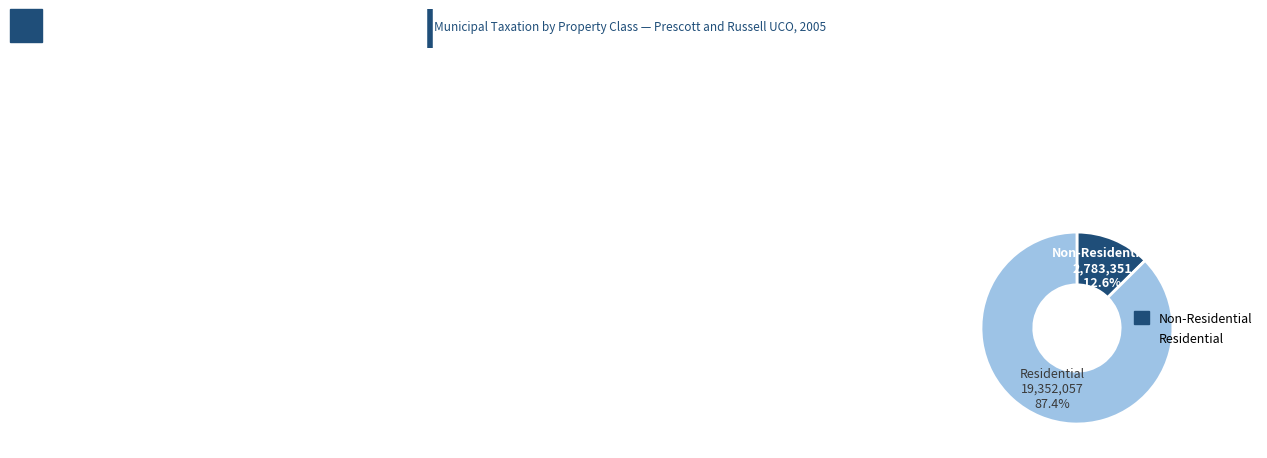

Does any single category account for the majority?

Yes